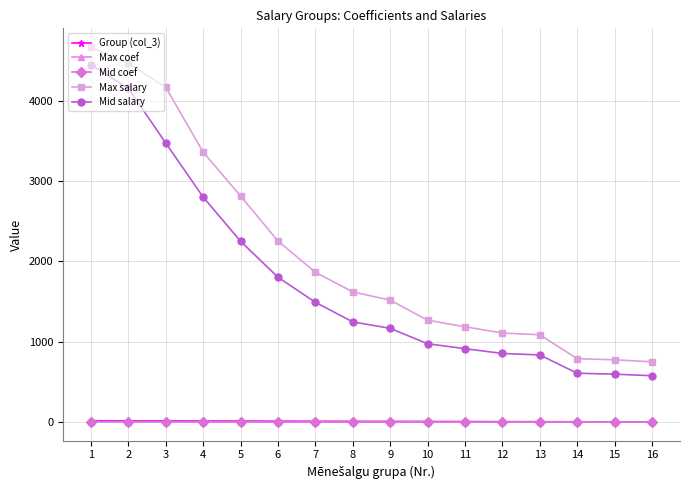

What is the difference between the highest and lowest values at 1?

4660.7